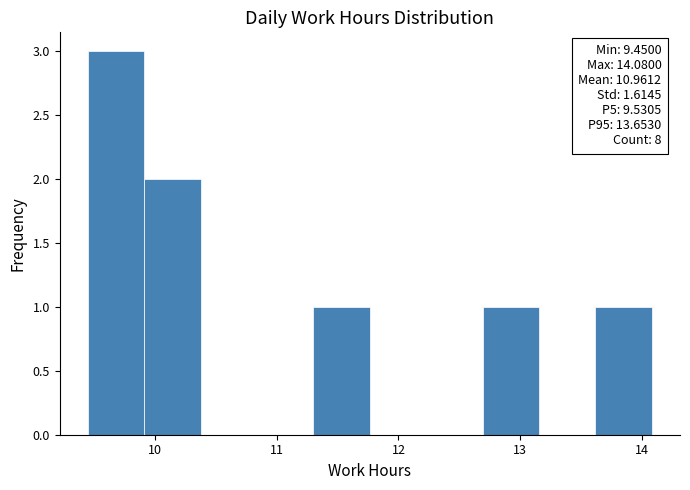

Which range on the x-axis has the tallest bar?

9.5 to 9.9